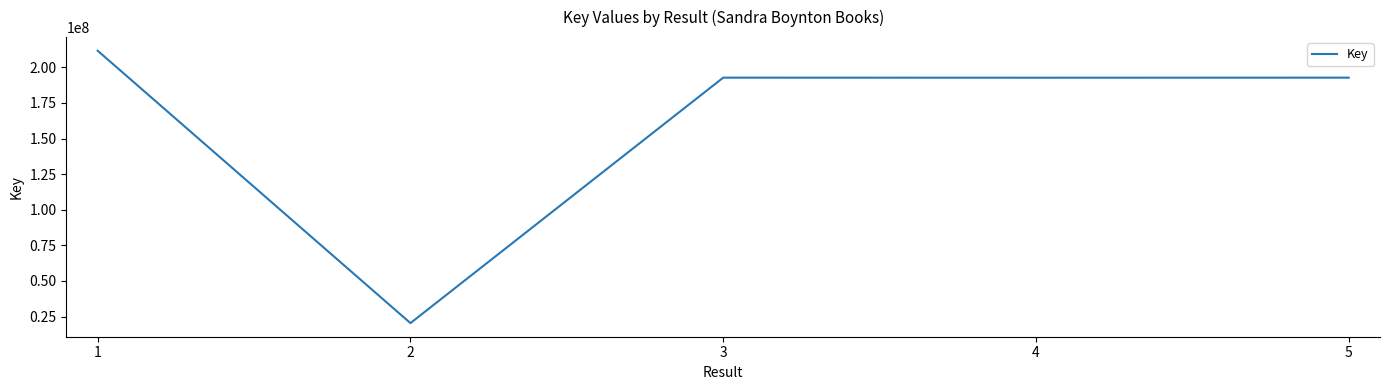

The value at 4 is 299658613. True or false?

False